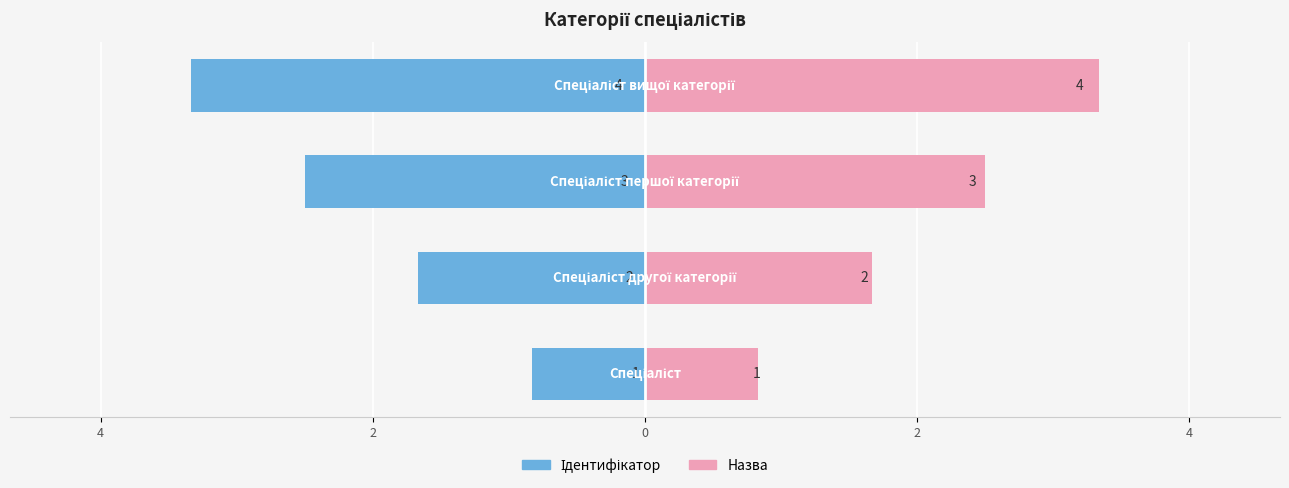

Reading right to left, transcribe all the data shown in this chart.

Ідентифікатор: 2=-4	0=-3	2=-2	4=-1
Назва: 2=4	0=3	2=2	4=1